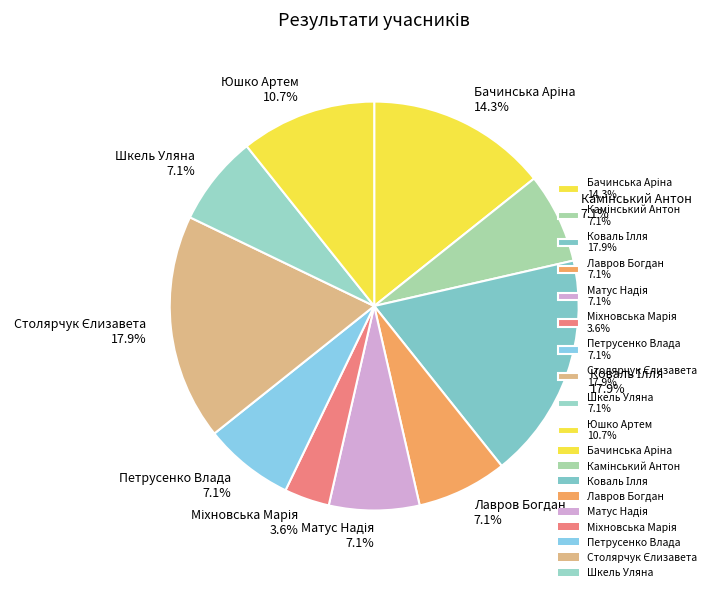

Does any single category account for the majority?

No